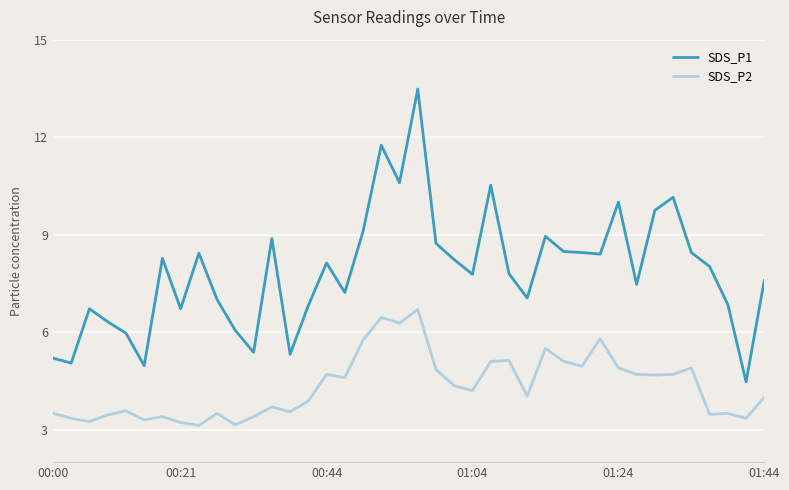

What is the difference between the maximum and minimum values in the SDS_P1 series?

9.0